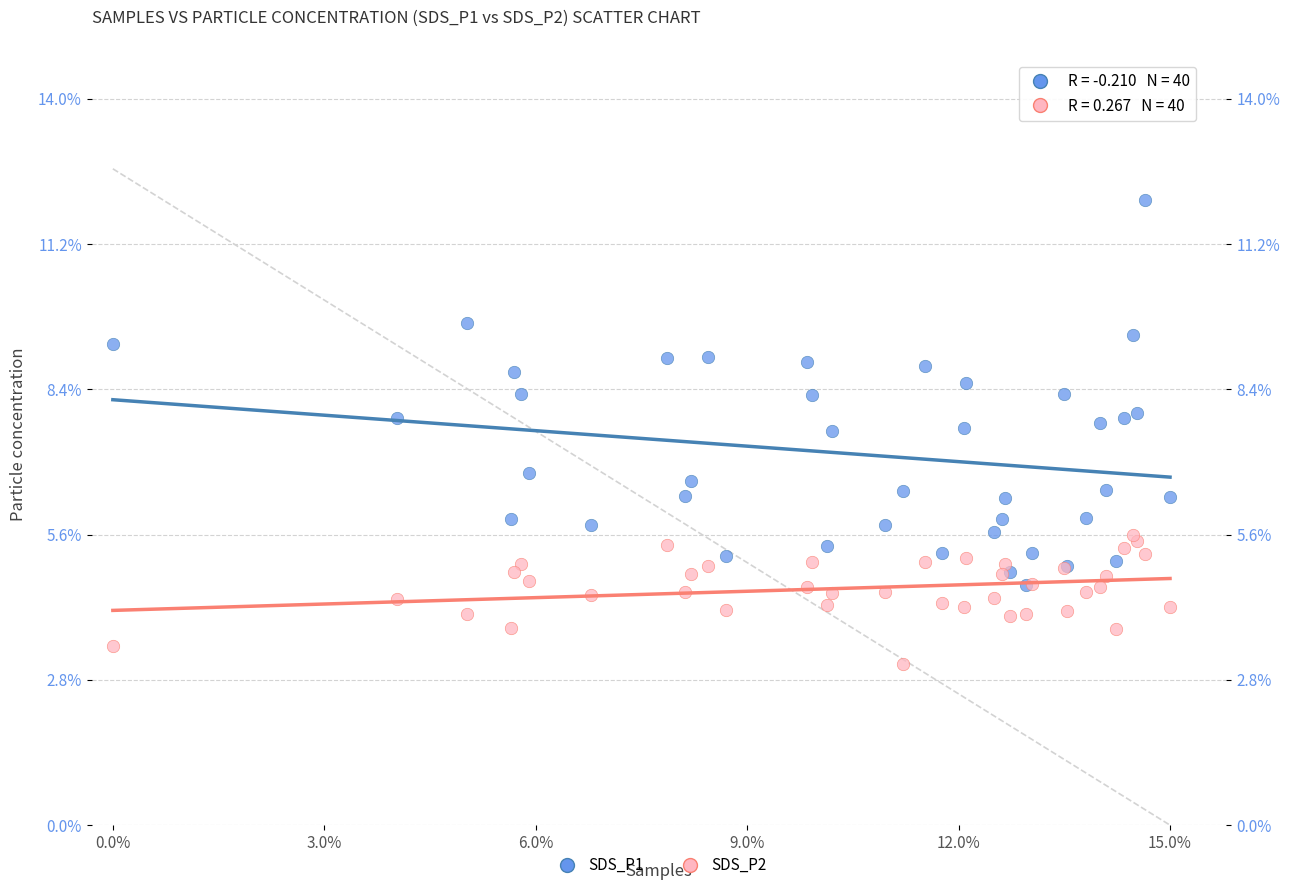

What are all the series names shown in the legend?

SDS_P1, SDS_P2